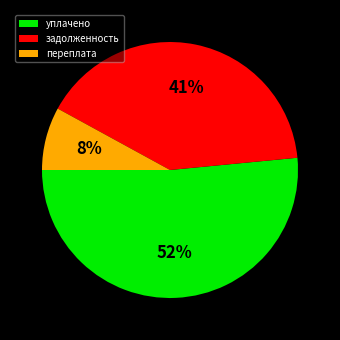

How many slices are in this pie chart?

3